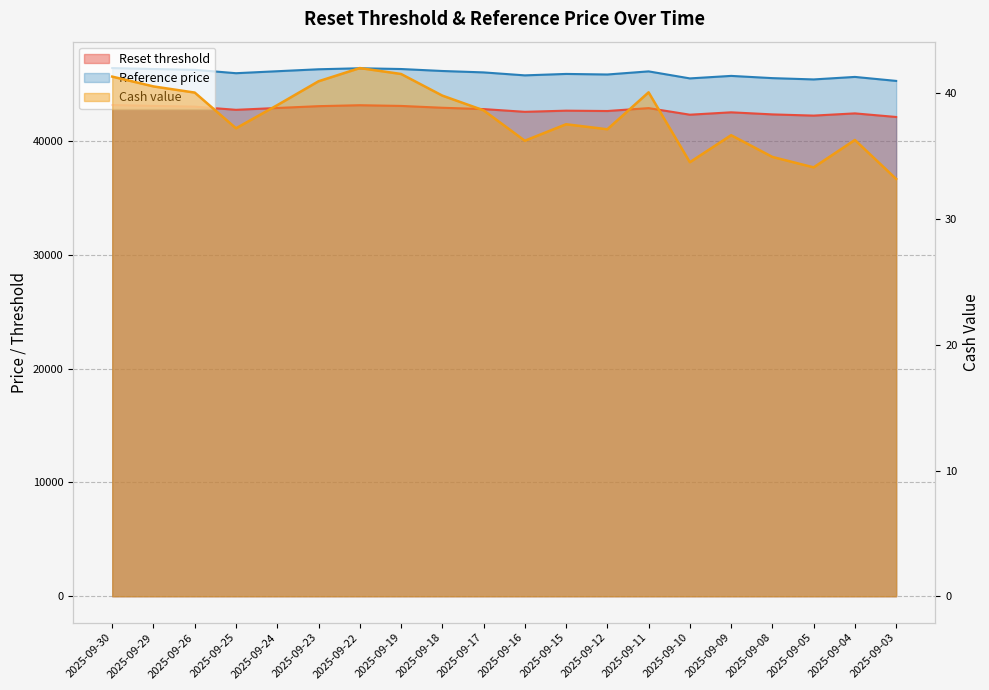

What is the sum of the Reference price values at 2025-09-19 and 2025-09-09?

92026.6